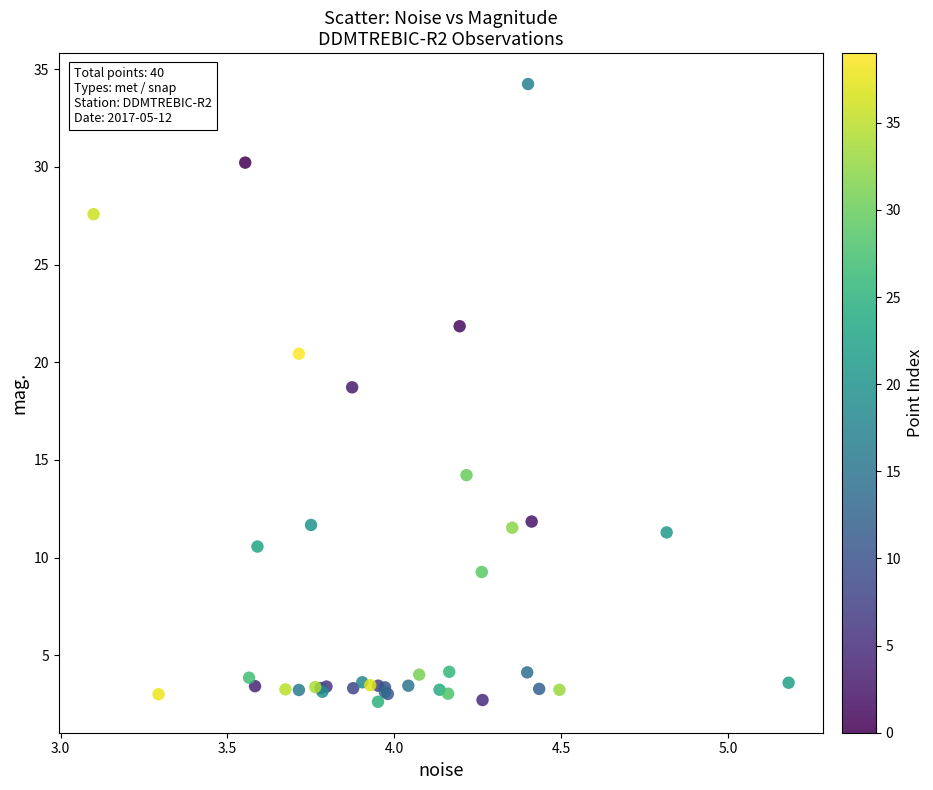

What Y value in the scatter plot is closest to 18?

18.7